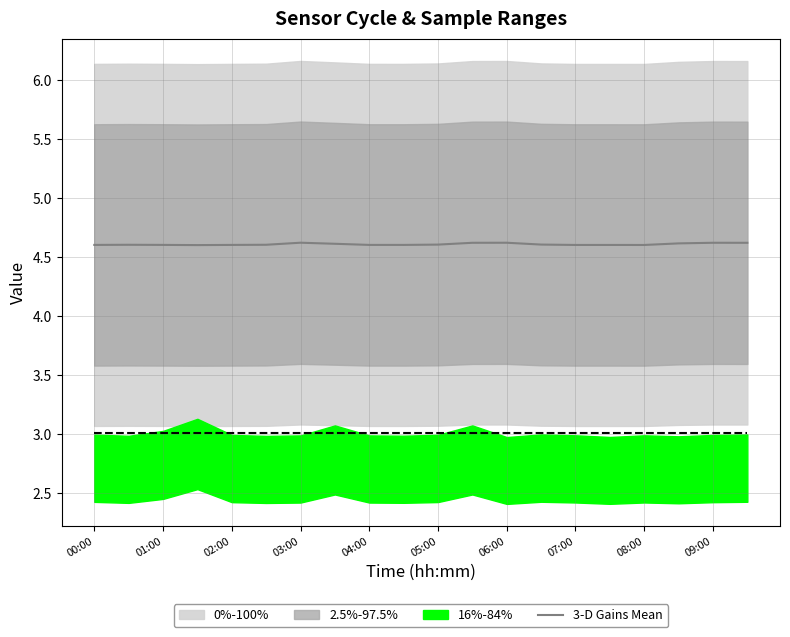

What is the lowest value of the 3-D Gains Mean series?

4.6